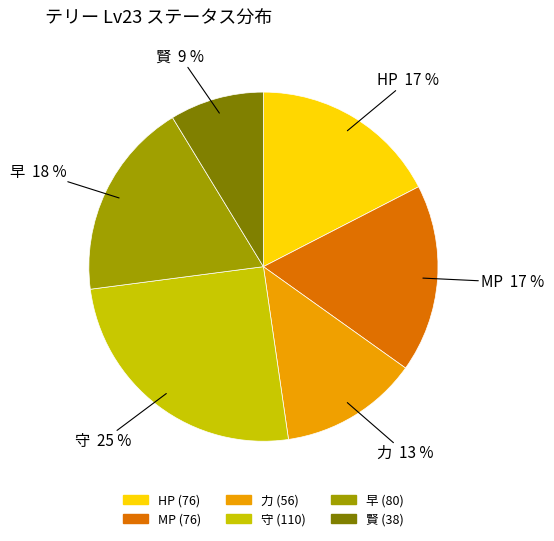

To the nearest percent, what portion does 賢 represent?

9%